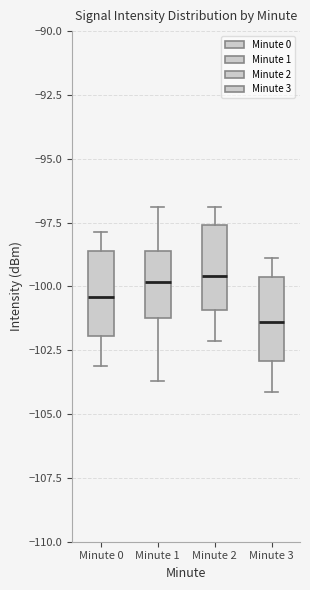

Where is the upper edge of the box for Minute 1 on the y-axis? The values are not printed on the chart, so give them approximately, as read against the axis.

-98.5